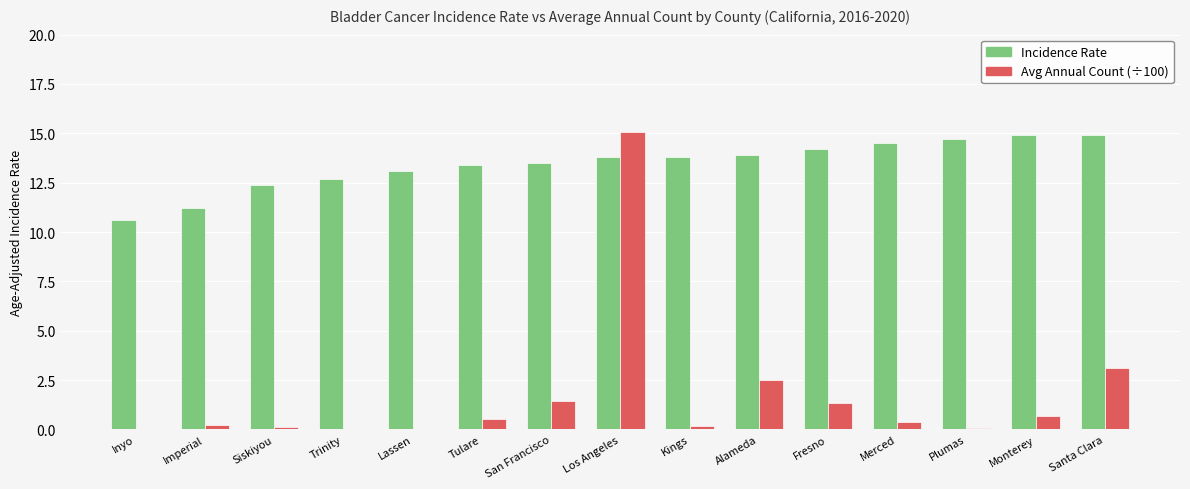

What is the sum of all Incidence Rate values?

201.6